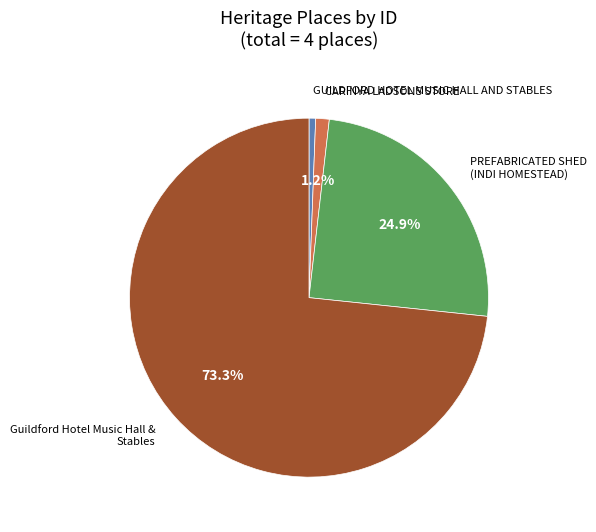

Is there a majority slice in this chart?

Yes